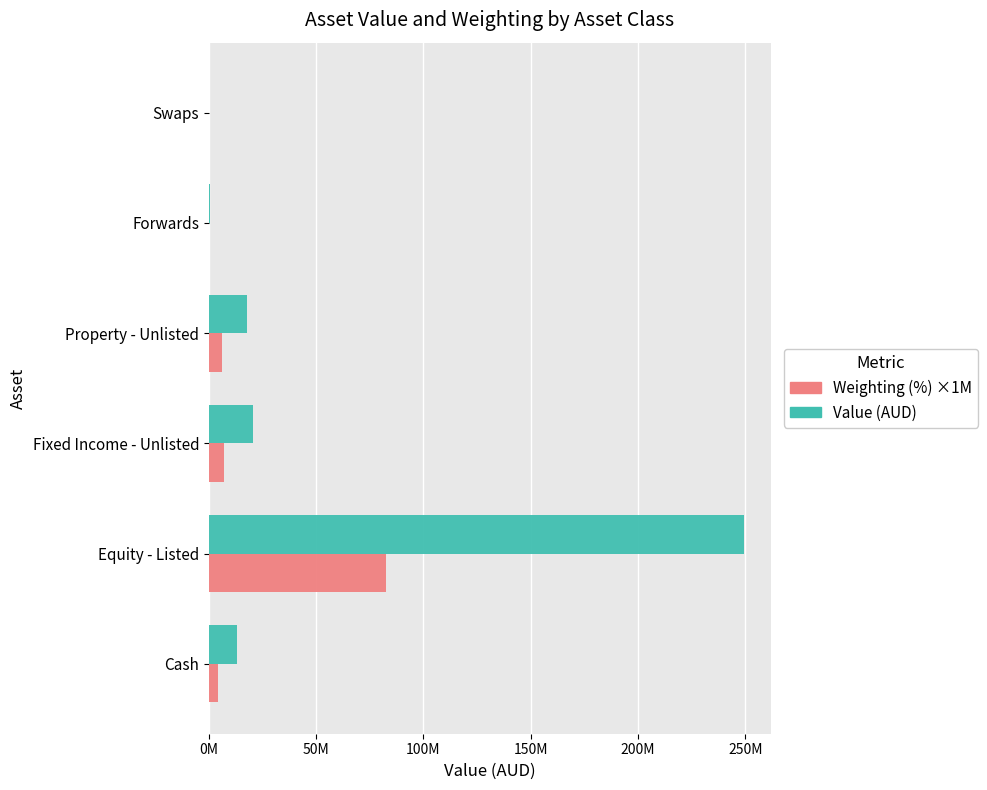

Reading right to left, list all the values displayed in this chart.

Value (AUD): 123272.8	657561.3	17902497.0	20662522.5	249314533.5	13098608.4
Weighting (%): 40000.0	220000.0	5930000.0	6850000.0	82620000.0	4340000.0